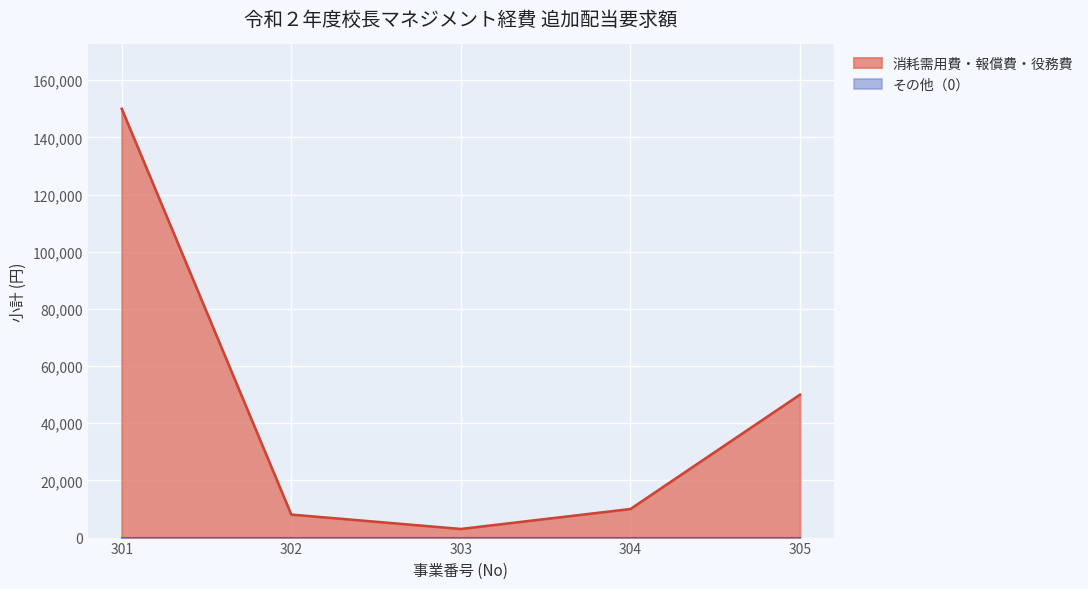

What is the difference between the second highest and second lowest values?

41948